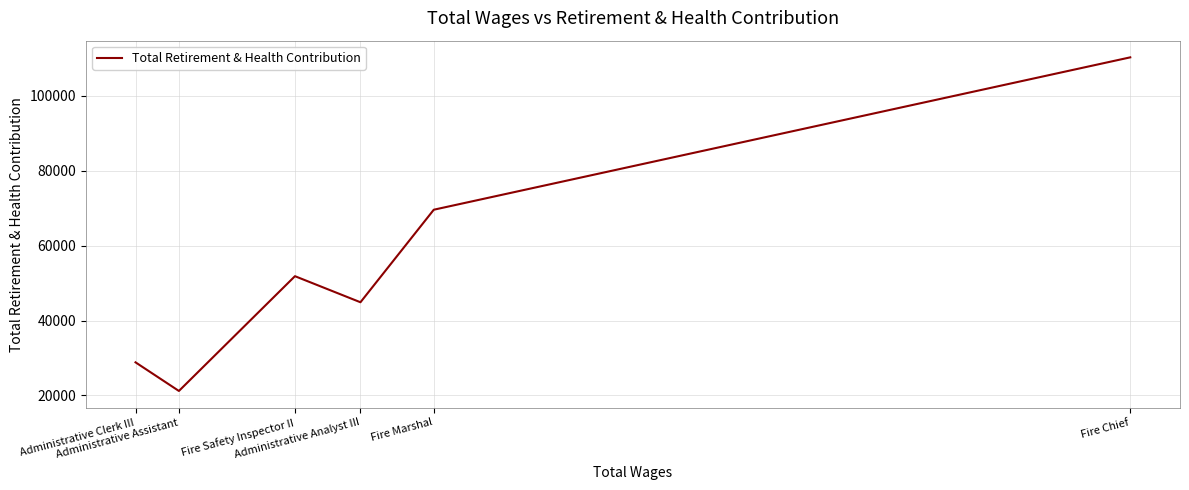

List the labels in order of value, largest first.

Fire Chief, Fire Marshal, Fire Safety Inspector II, Administrative Analyst III, Administrative Clerk III, Administrative Assistant